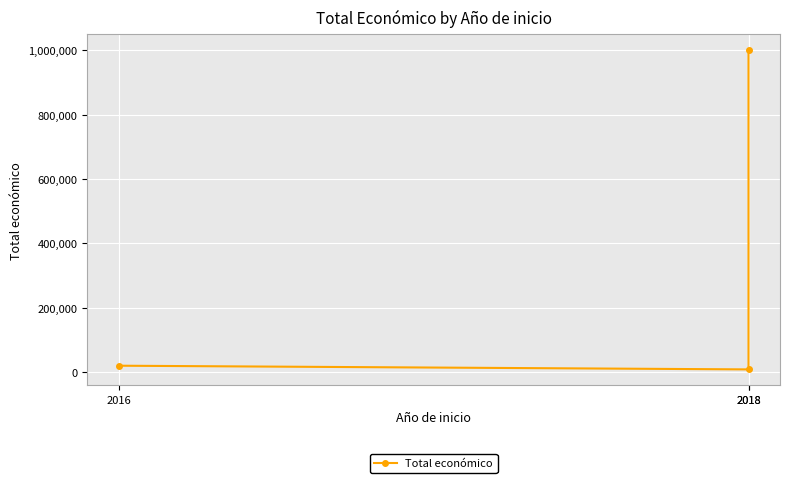

Is it true that the value at 2018 is 999992?

True